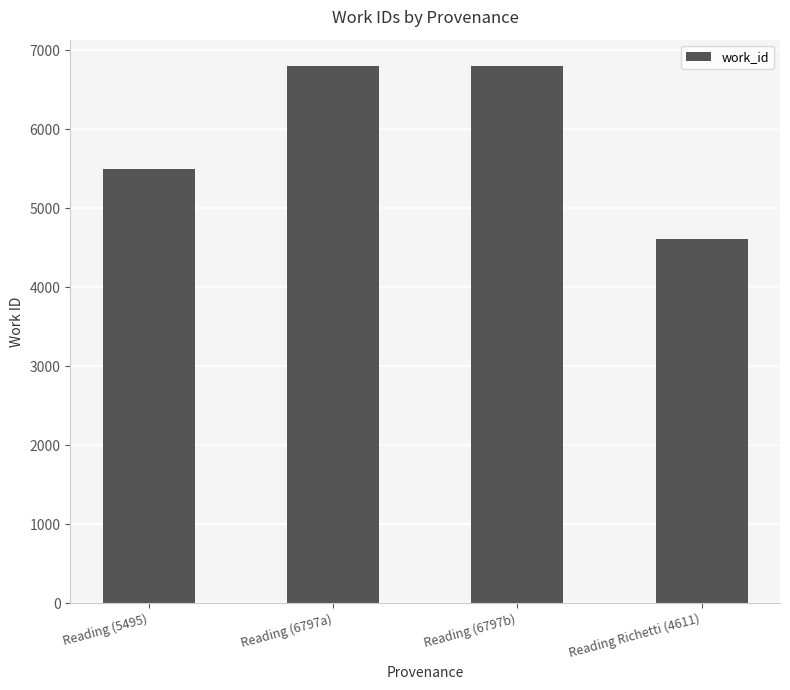

Does the chart contain any negative values?

No